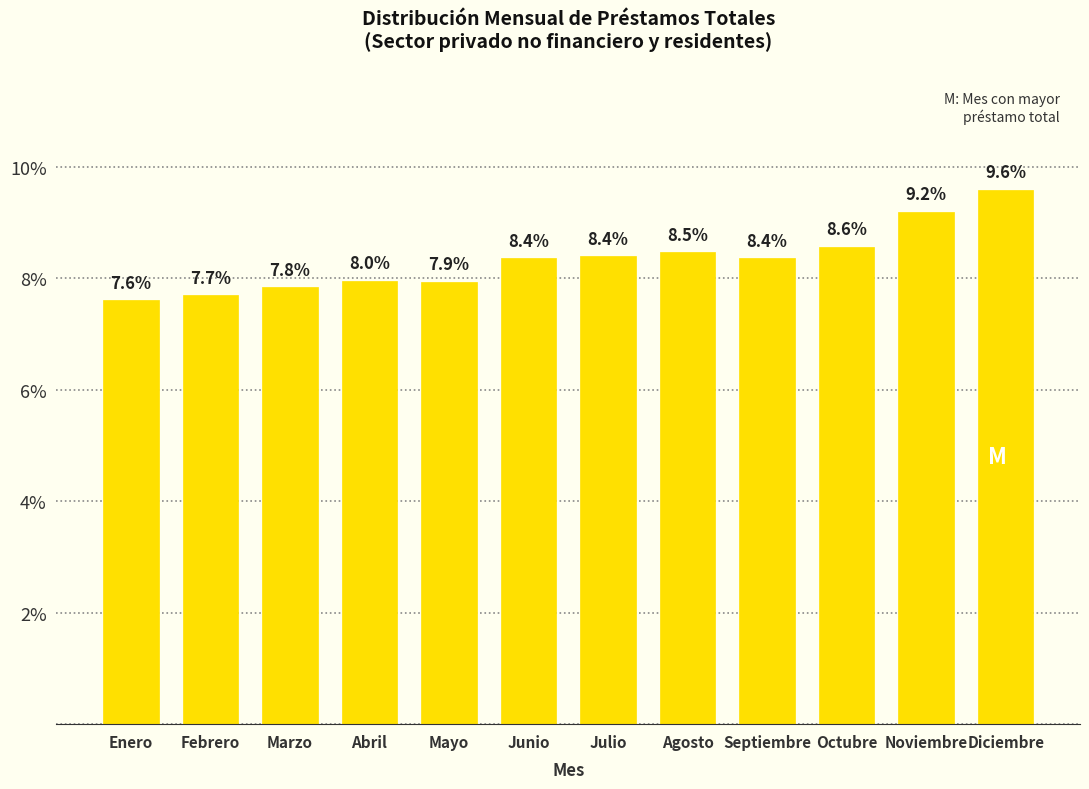

Reading left to right, what are all the values shown in this chart?

7.6	7.7	7.8	8.0	7.9	8.4	8.4	8.5	8.4	8.6	9.2	9.6